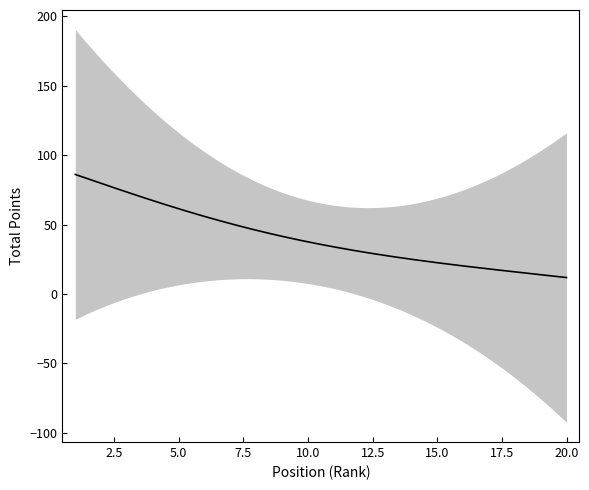

Is this an area chart (filled region under the line)?

No